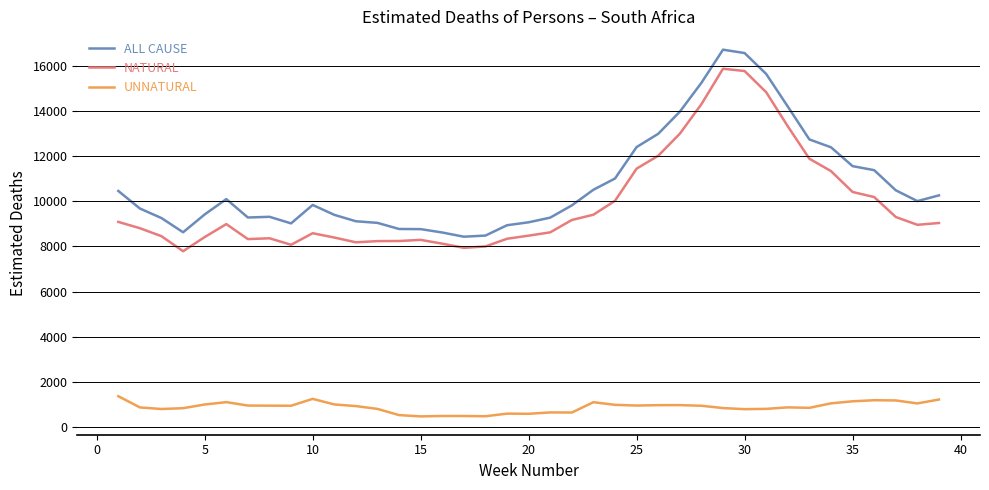

Which series has the largest total across all categories?

ALL CAUSE